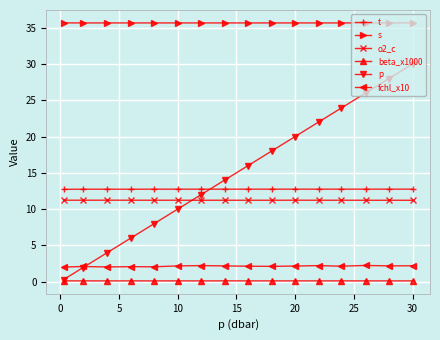

What is the highest value of the s series?

35.7